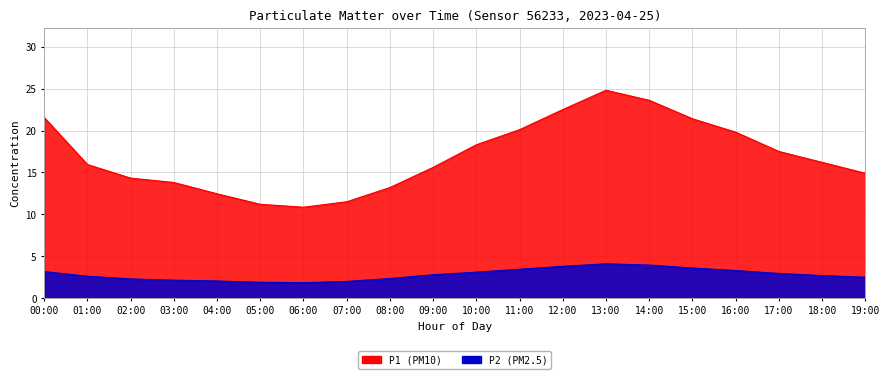

Does the chart display data point markers on the line(s)?

No